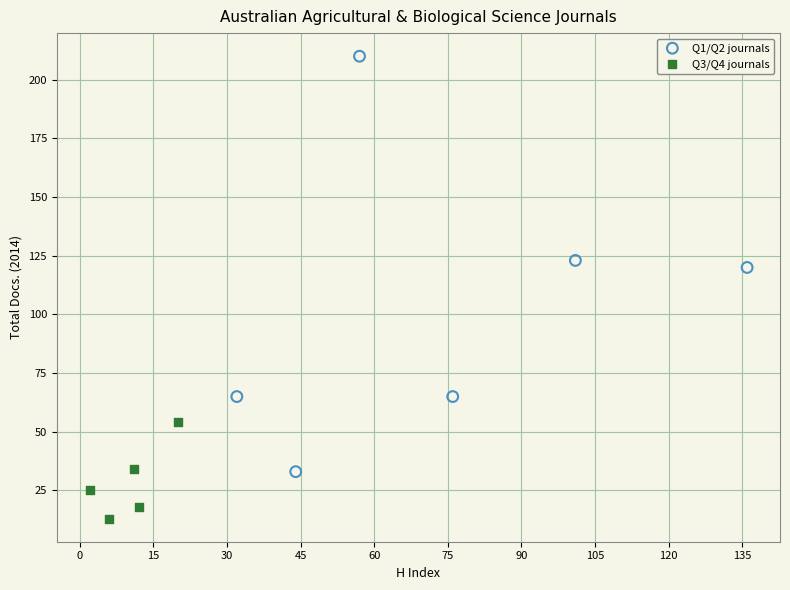

Which series contains the lowest Y value?

Q3/Q4 journals